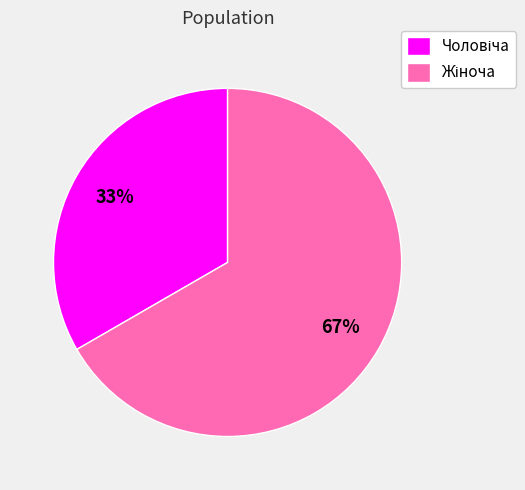

Count the number of slices in the pie.

2